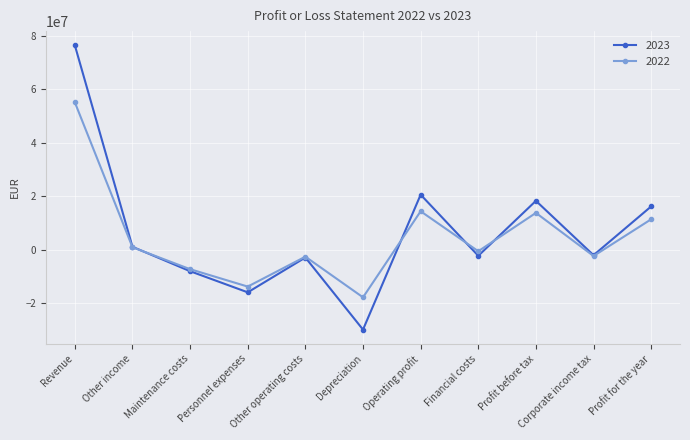

At which label is 2023 closest to 23264839?

Operating profit